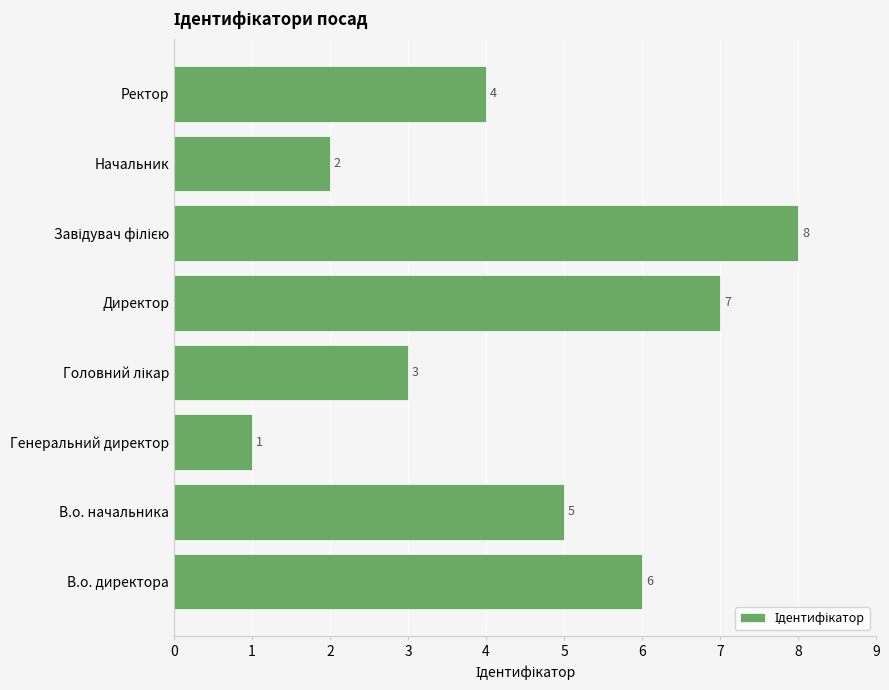

Which label corresponds to the smallest value in the chart?

Генеральний директор